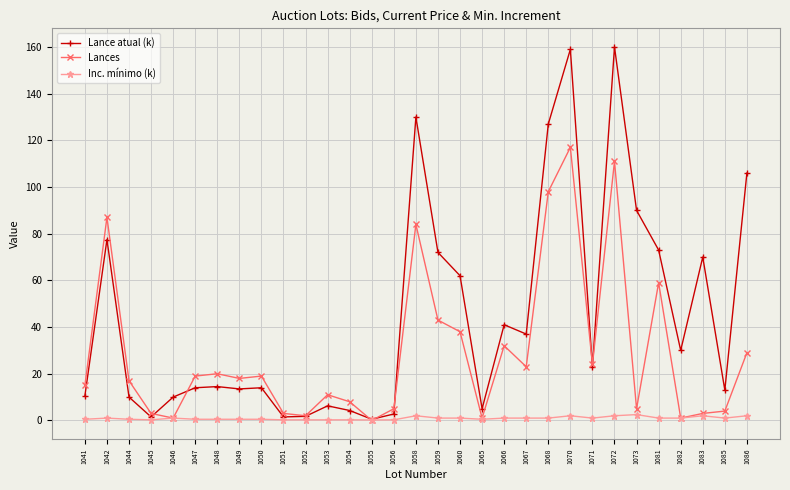

At how many categories does at least one series exceed 53?

11